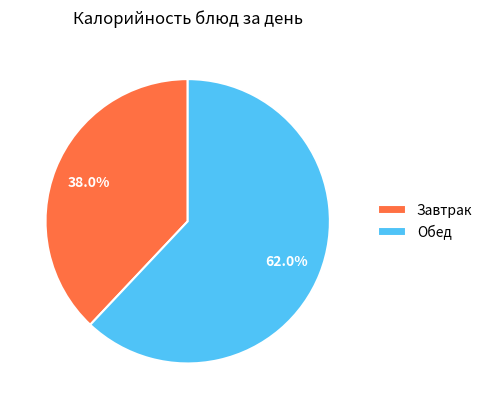

What is the majority slice?

Обед